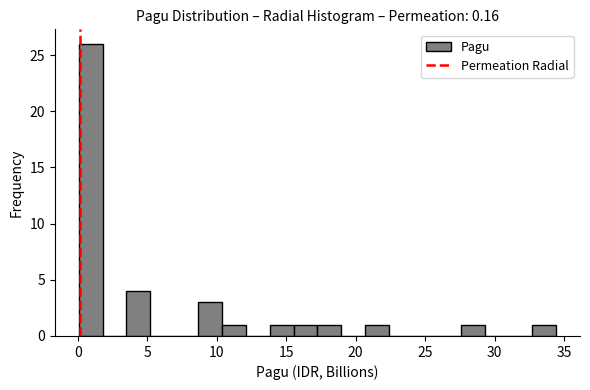

Read against the x-axis, roughly where is the centre of the tallest bar?

1.0